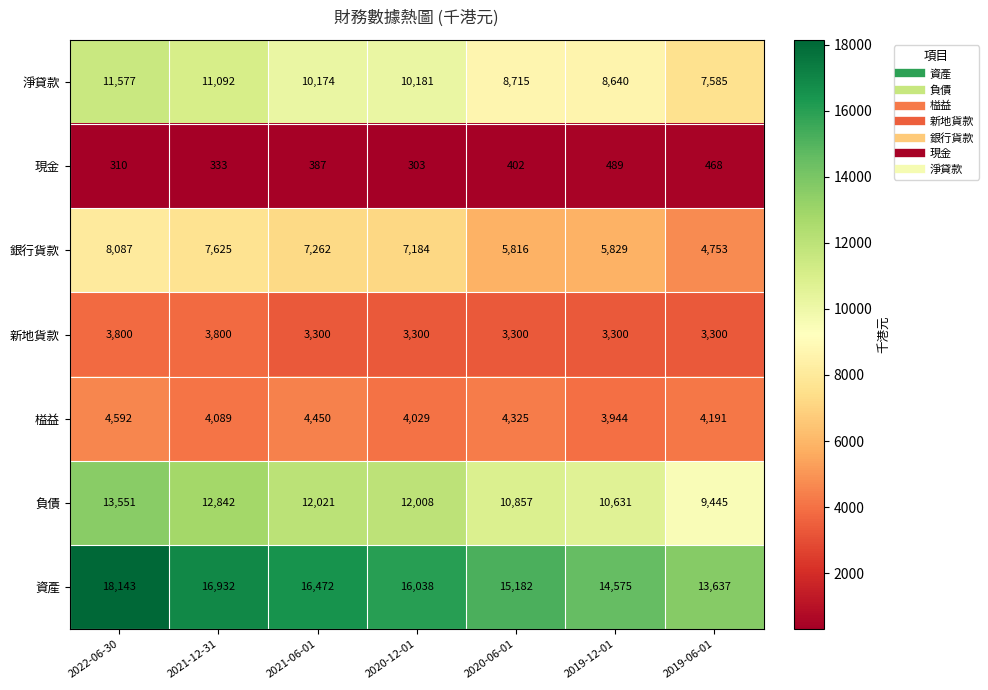

Which series has the largest range (max minus min)?

資產